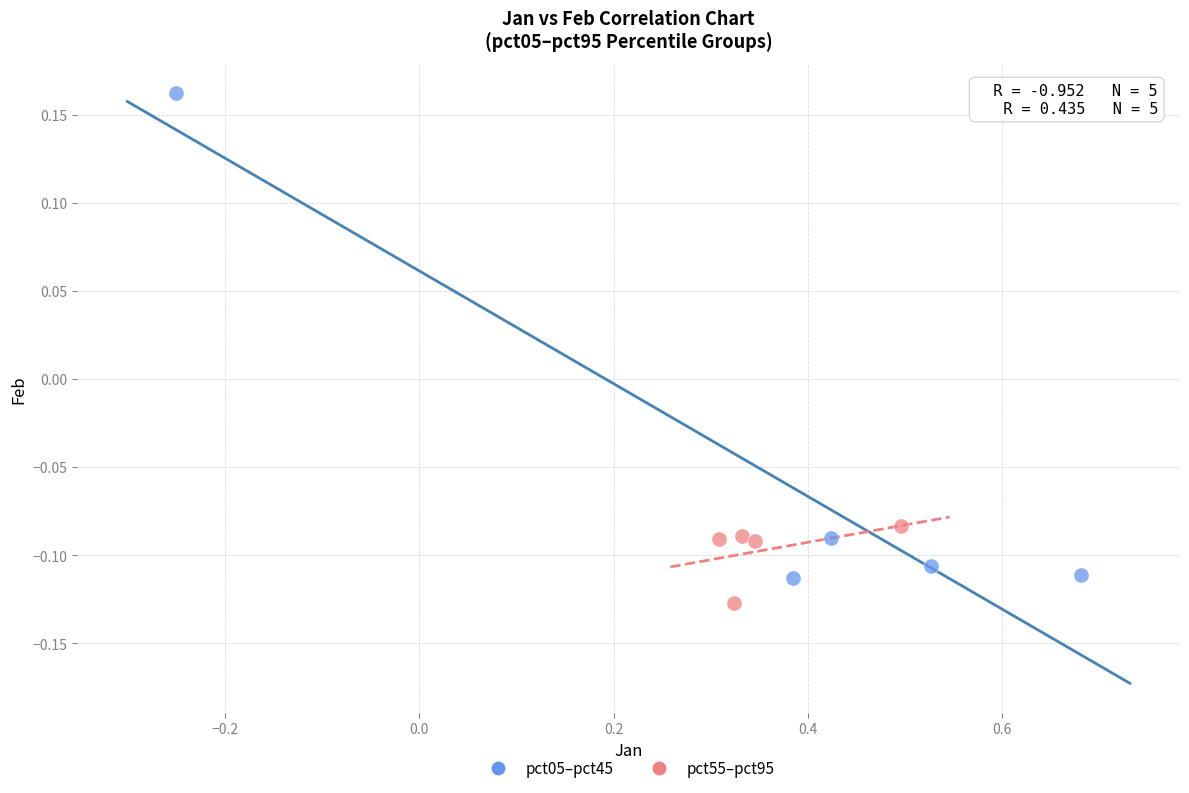

Which series contains the lowest Y value?

pct55–pct95